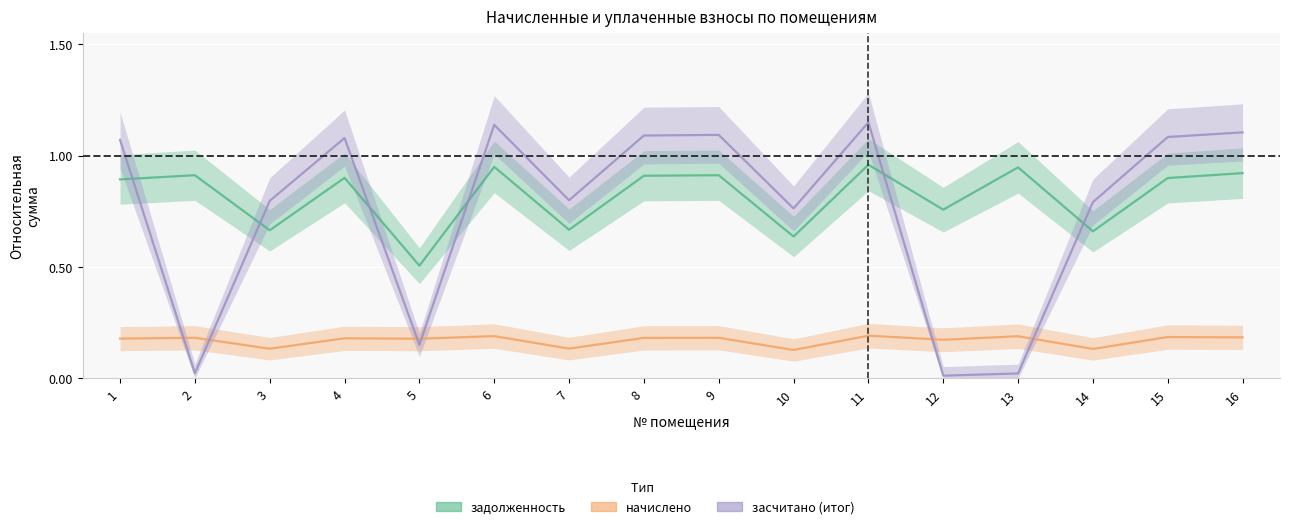

Count the number of data series in this chart.

3